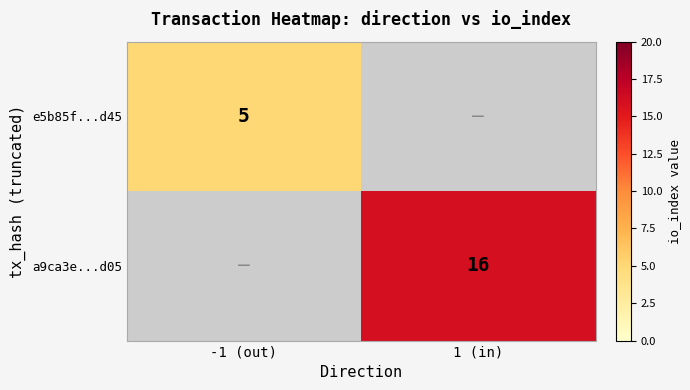

True or false: a9ca3e...d05 has a value of 16 at 1 (in).

True